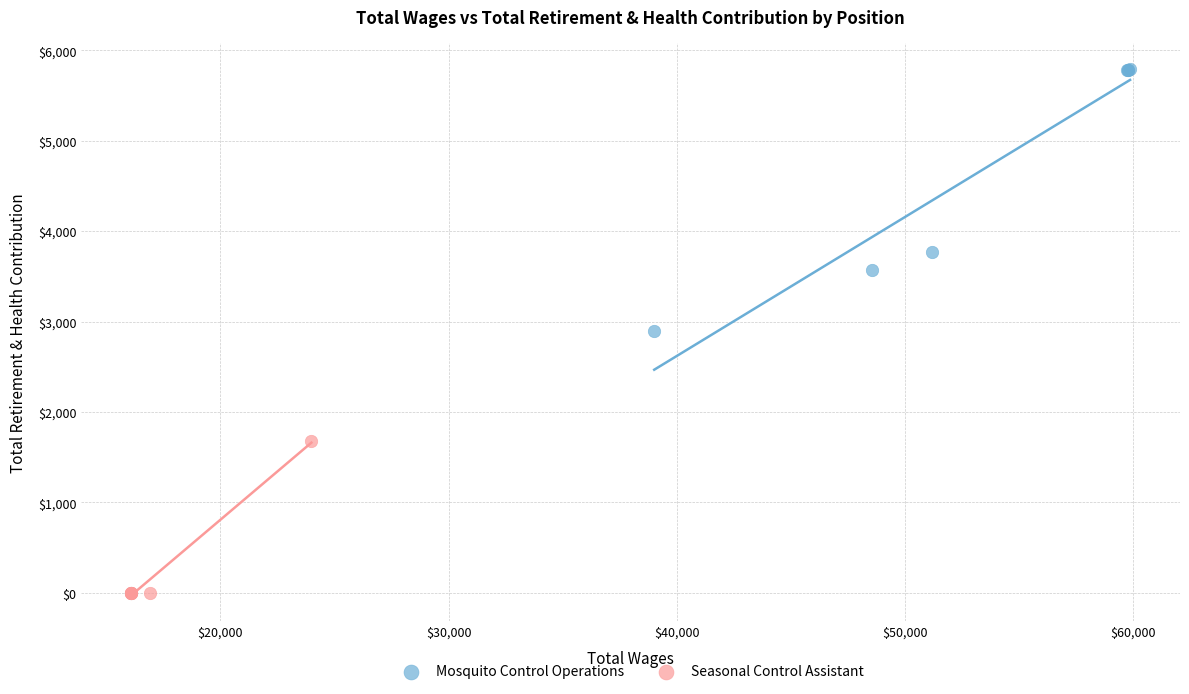

Which series reaches the minimum Y coordinate?

Seasonal Control Assistant